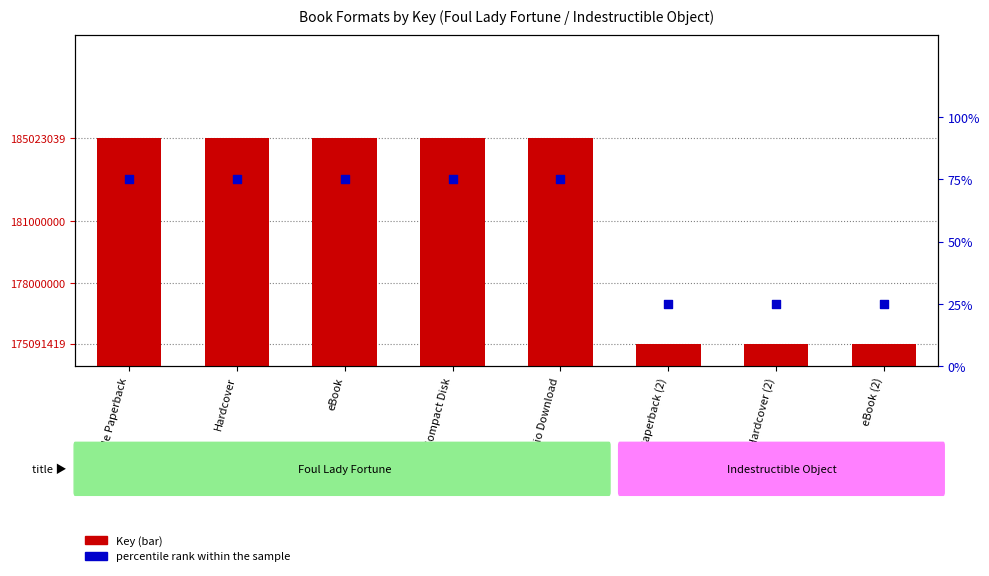

Which series contains the highest Y value?

Key